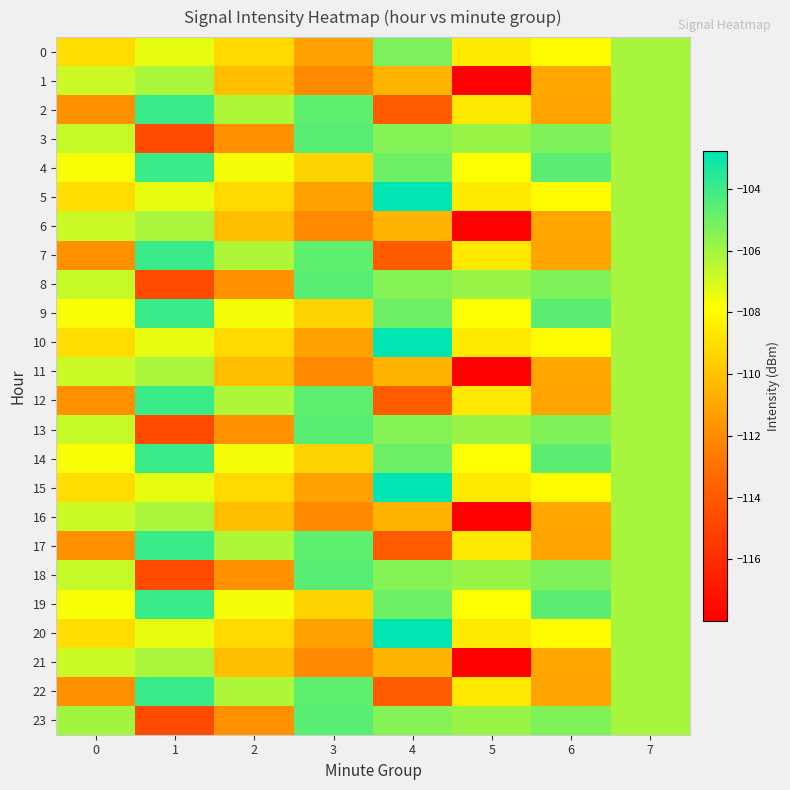

What is the total value across all series at 3?

-2600.4